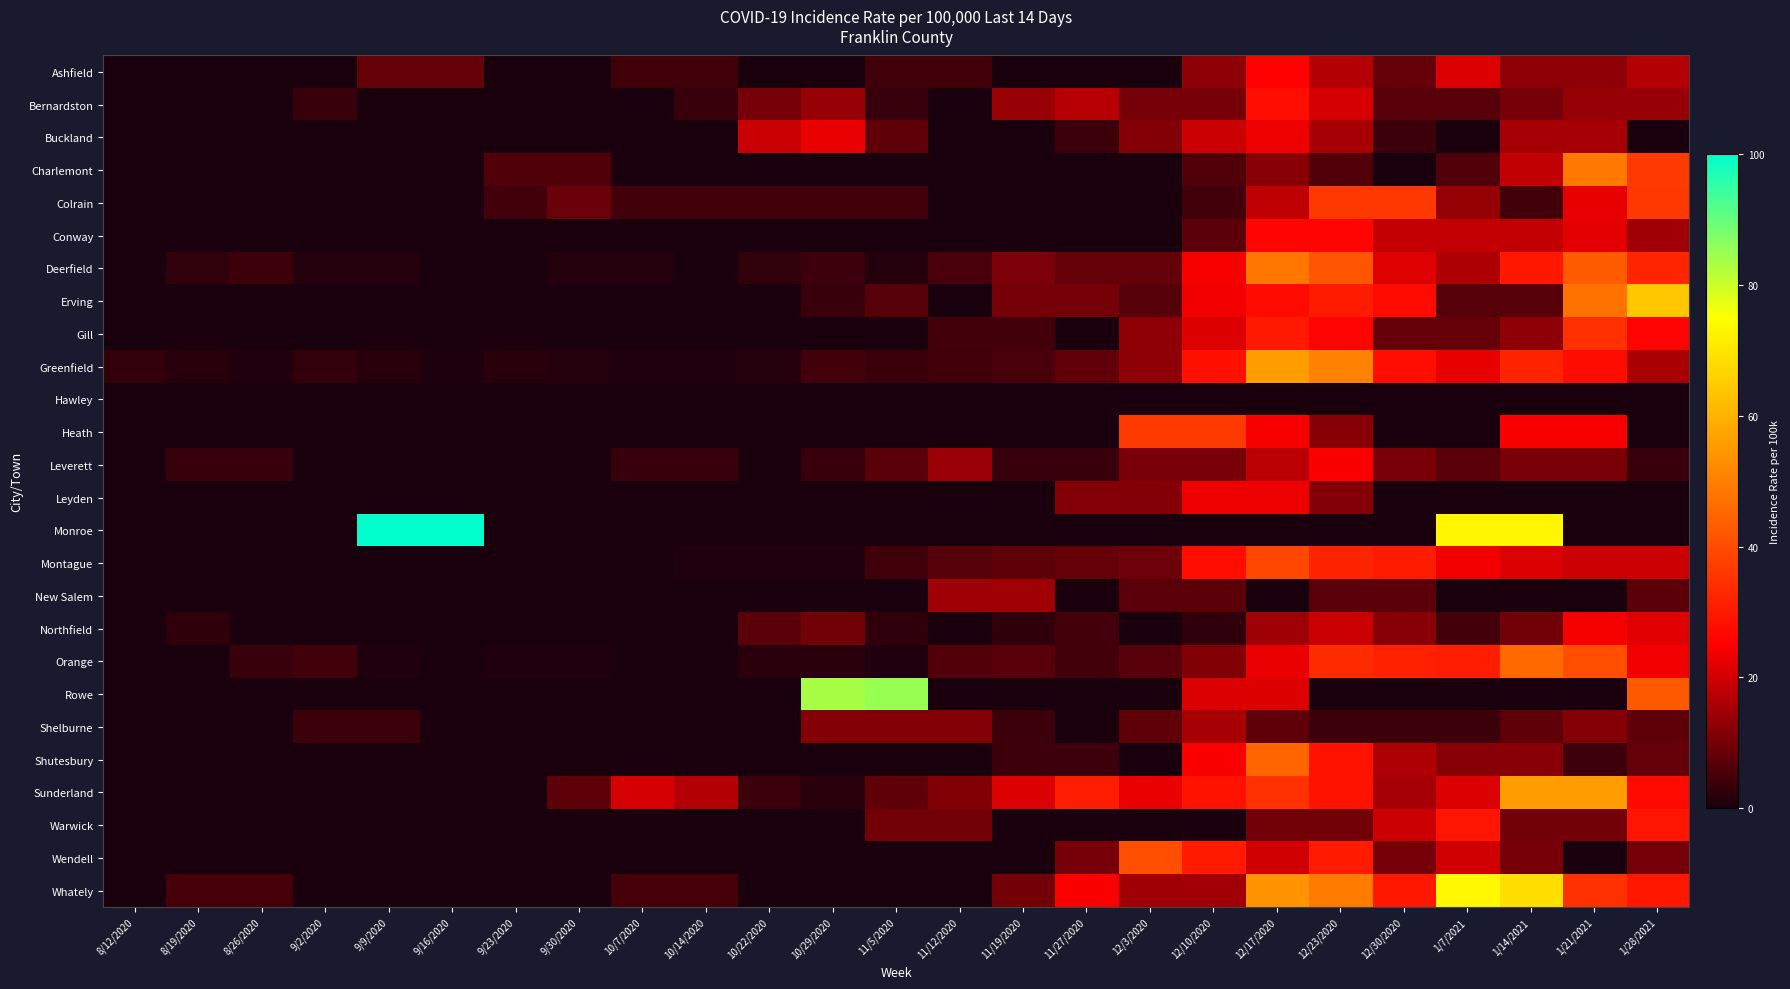

How many series are shown in this chart?

26